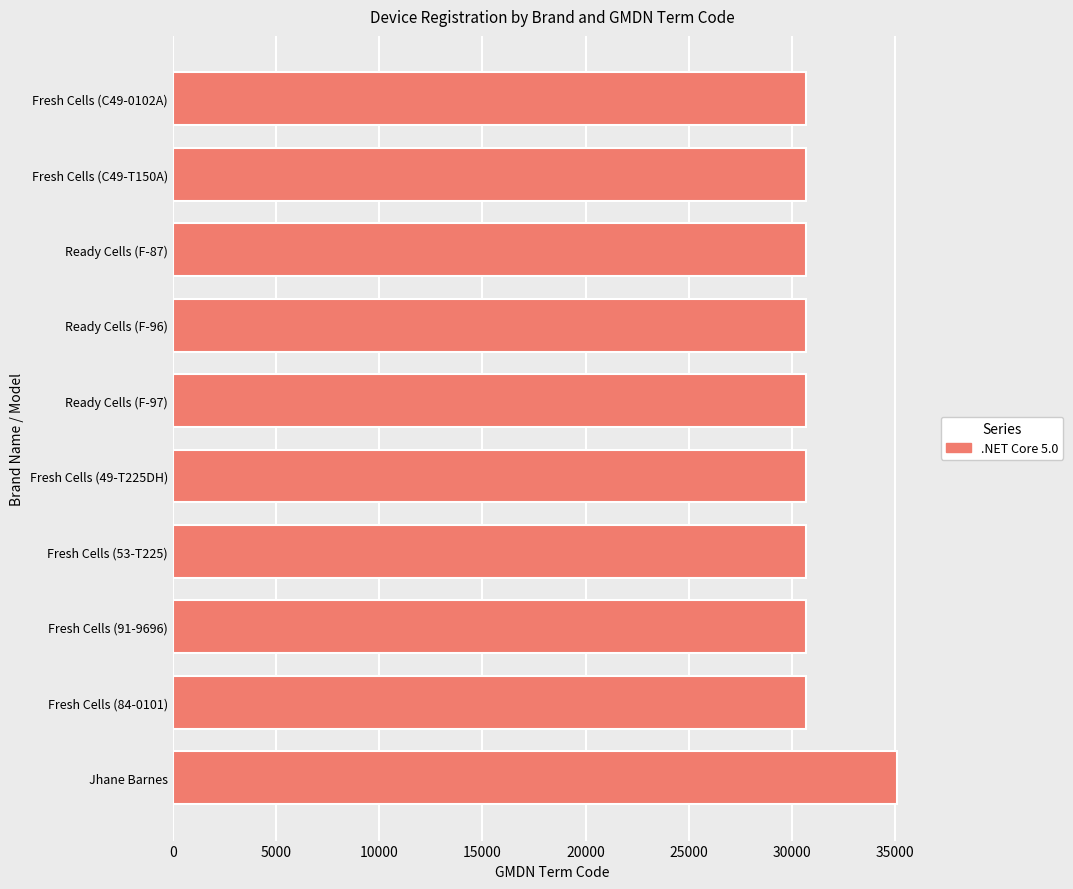

What is the smallest value displayed?

30670